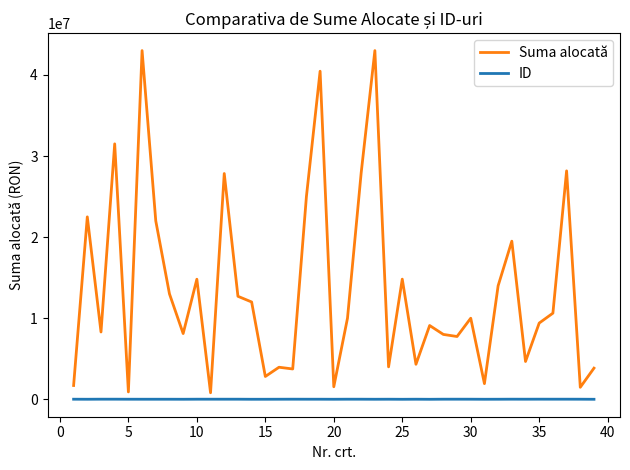

True or false: Suma alocată has more than 0 interior local peaks.

True